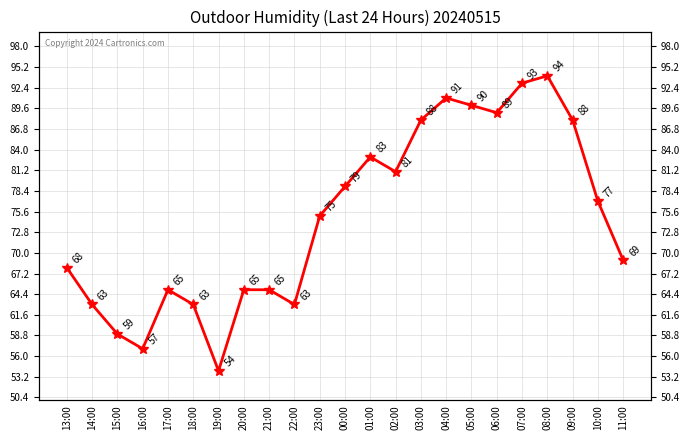

Rank the categories by value from lowest to highest.

19:00, 16:00, 15:00, 14:00, 18:00, 22:00, 17:00, 20:00, 21:00, 13:00, 11:00, 23:00, 10:00, 00:00, 02:00, 01:00, 03:00, 09:00, 06:00, 05:00, 04:00, 07:00, 08:00